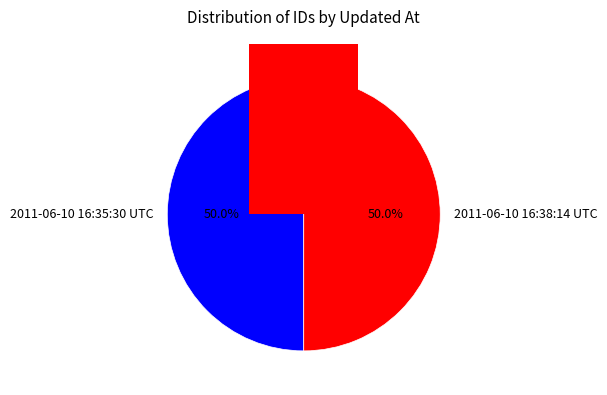

To the nearest percent, what portion does 2011-06-10 16:35:30 UTC represent?

50%